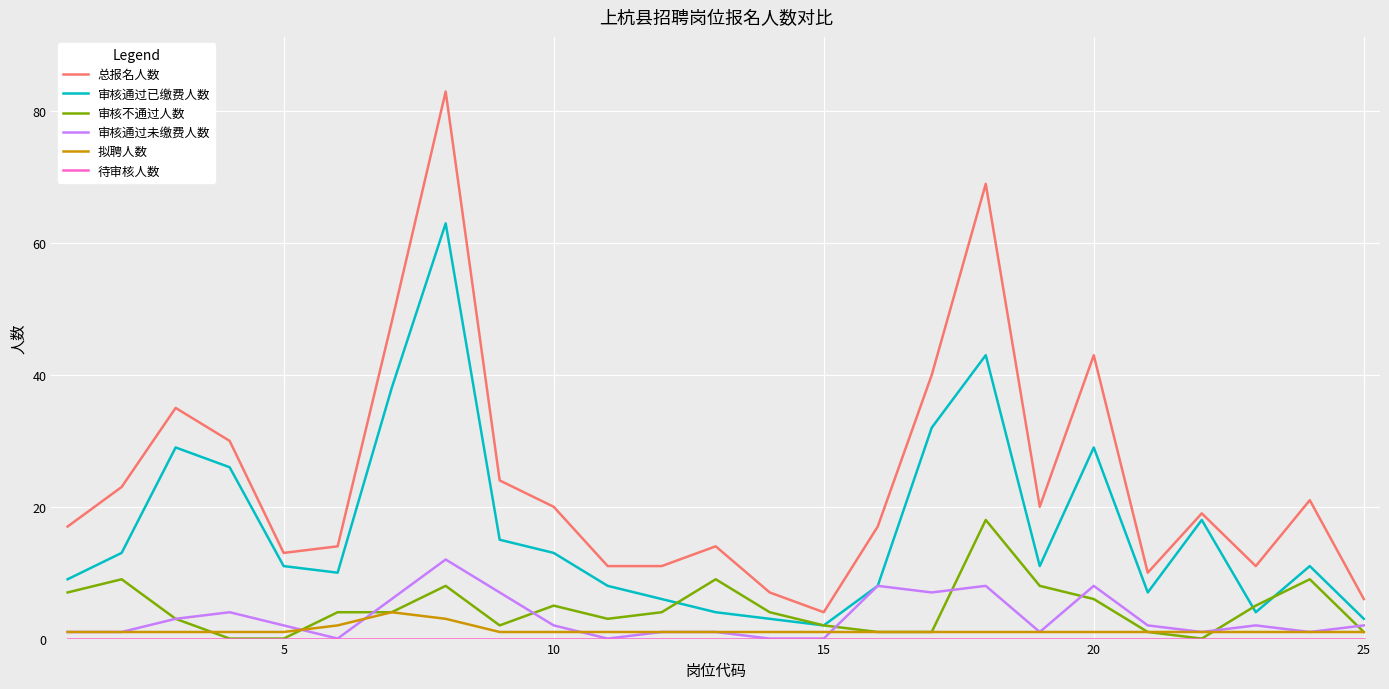

Which series has the largest range (max minus min)?

总报名人数